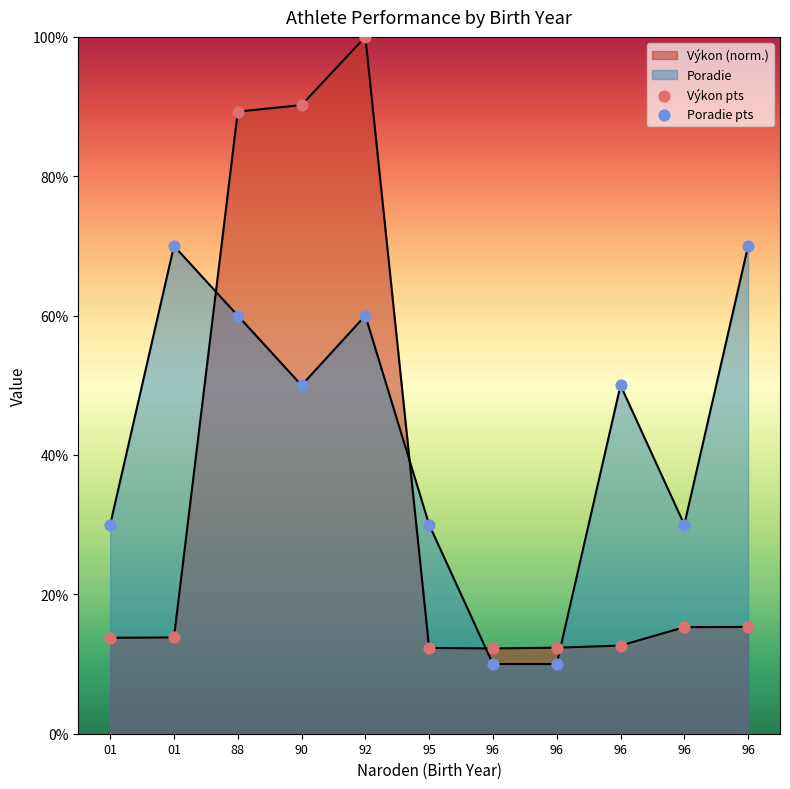

Which series reaches the maximum Y coordinate?

Výkon pts